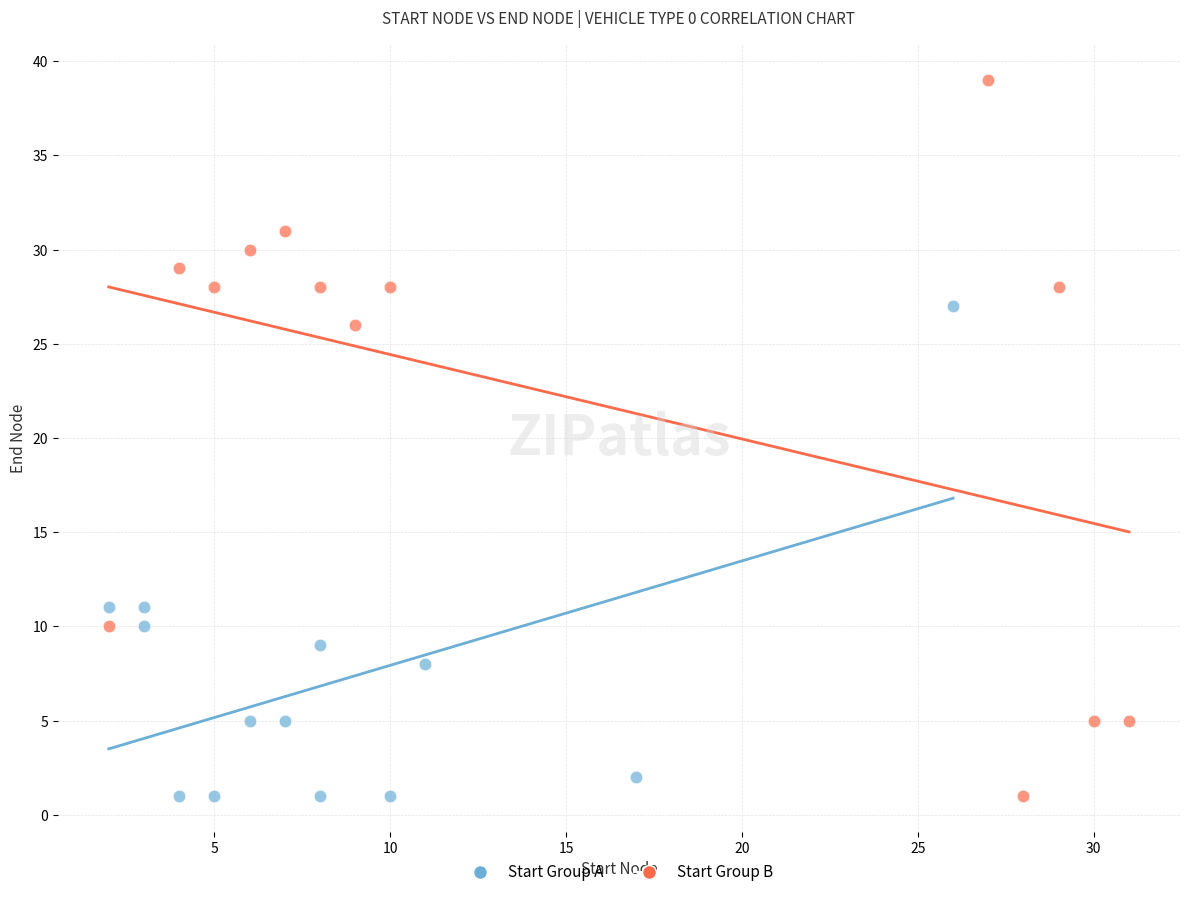

Which series contains the highest Y value?

Start Group B